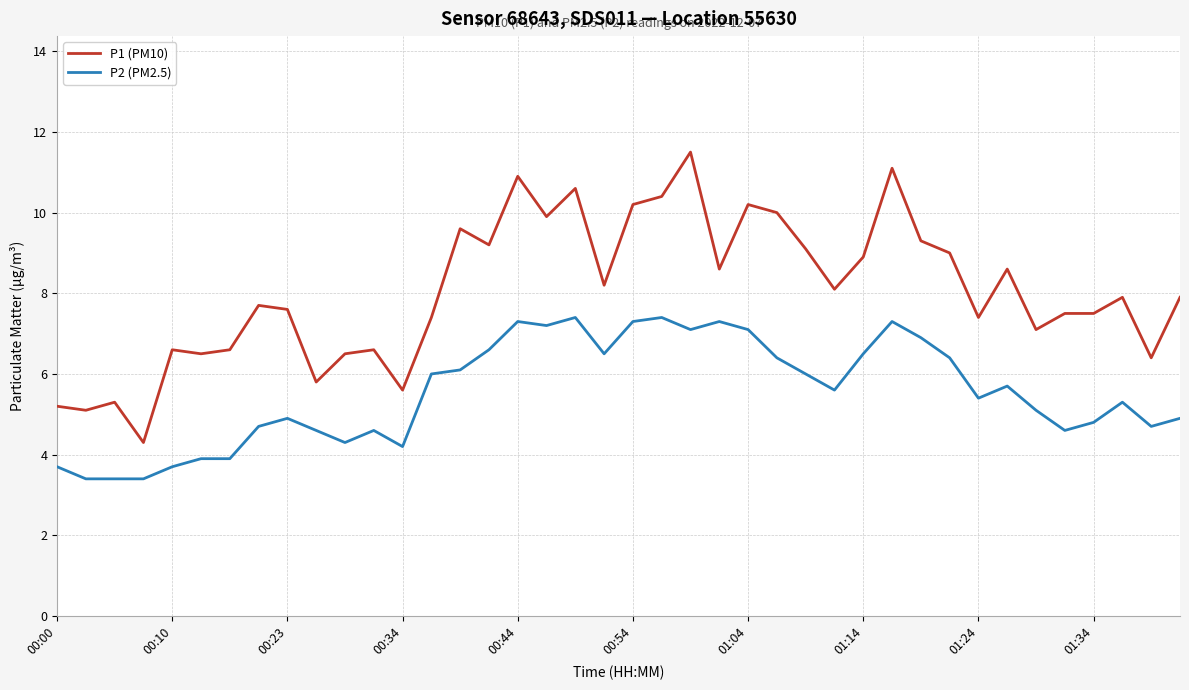

What is the maximum value shown in the chart?

11.5